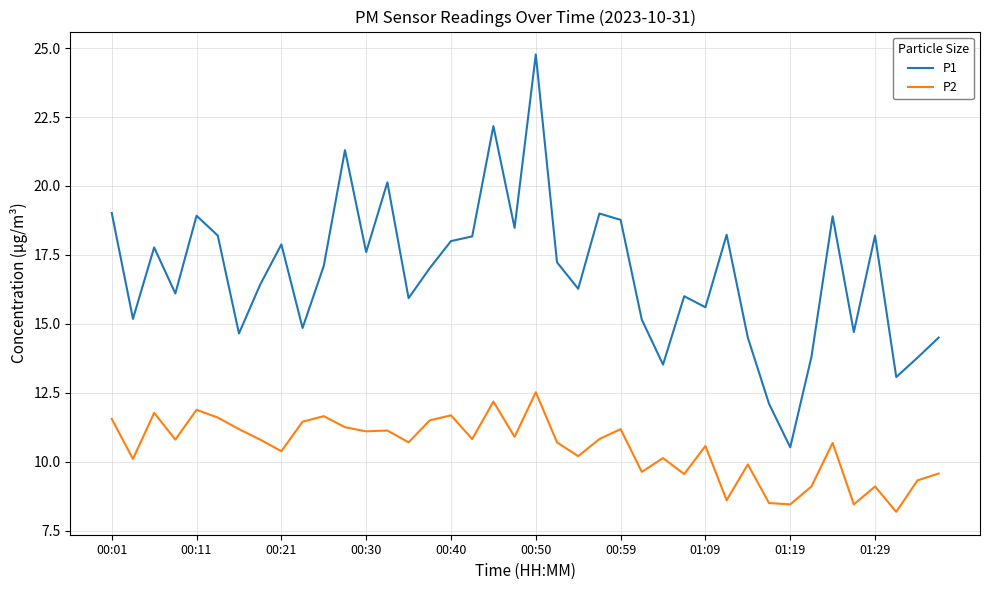

List the series in order of their peak value, highest first.

P1, P2